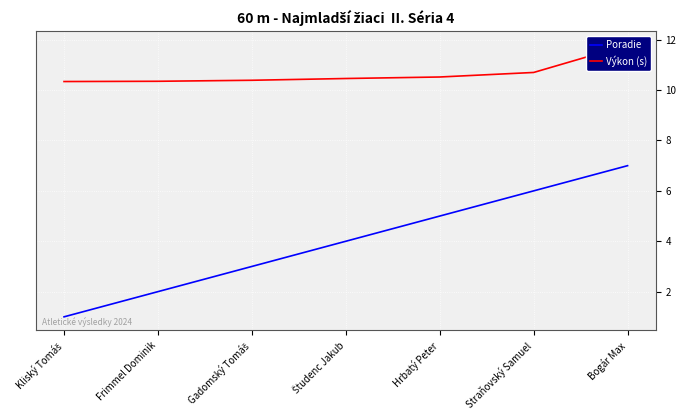

True or false: Výkon (s) and Poradie intersect in this chart.

False